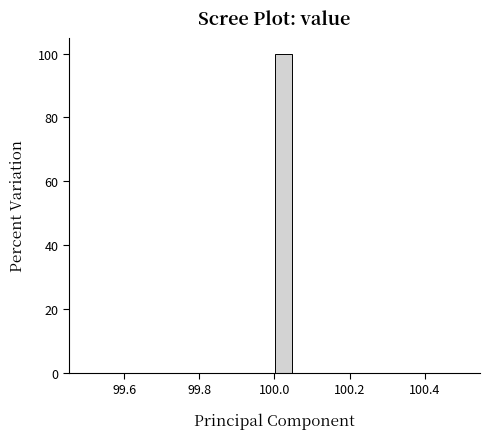

Read against the x-axis, roughly where is the centre of the tallest bar?

100.02